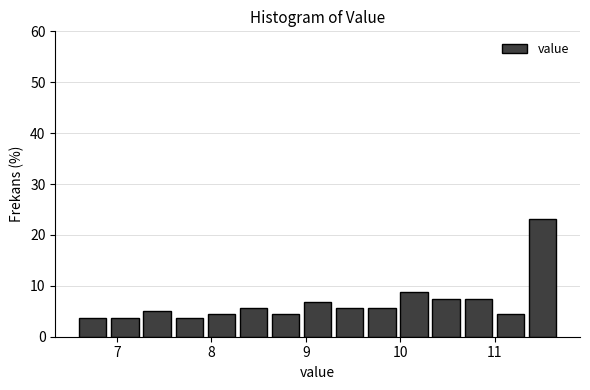

Around what value on the x-axis is the tallest bar? Give the approximate position of its centre, as read against the axis.

11.5